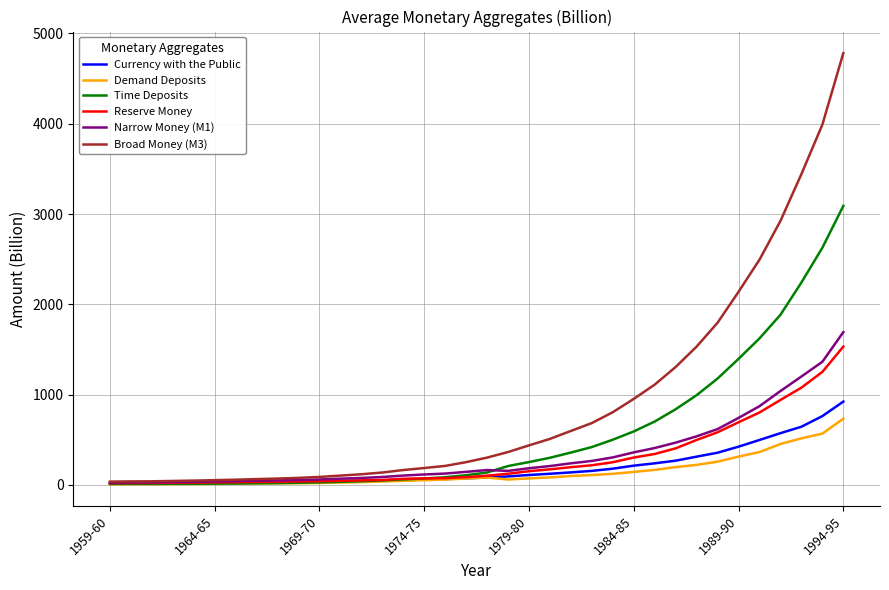

Which series has the largest total across all categories?

Broad Money (M3)